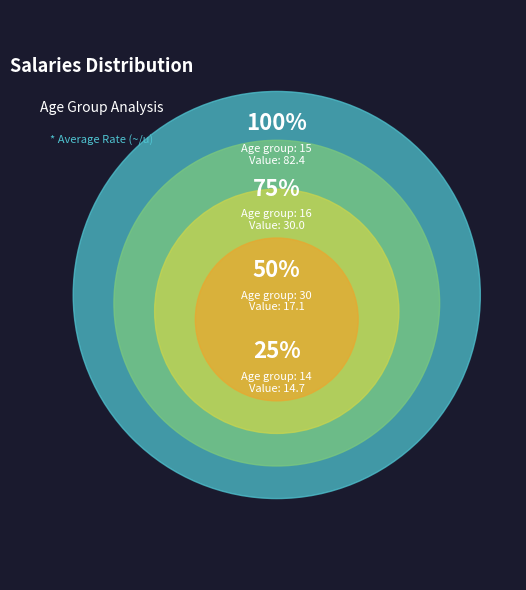

Is the sum of 14 and 16 greater than half?

No